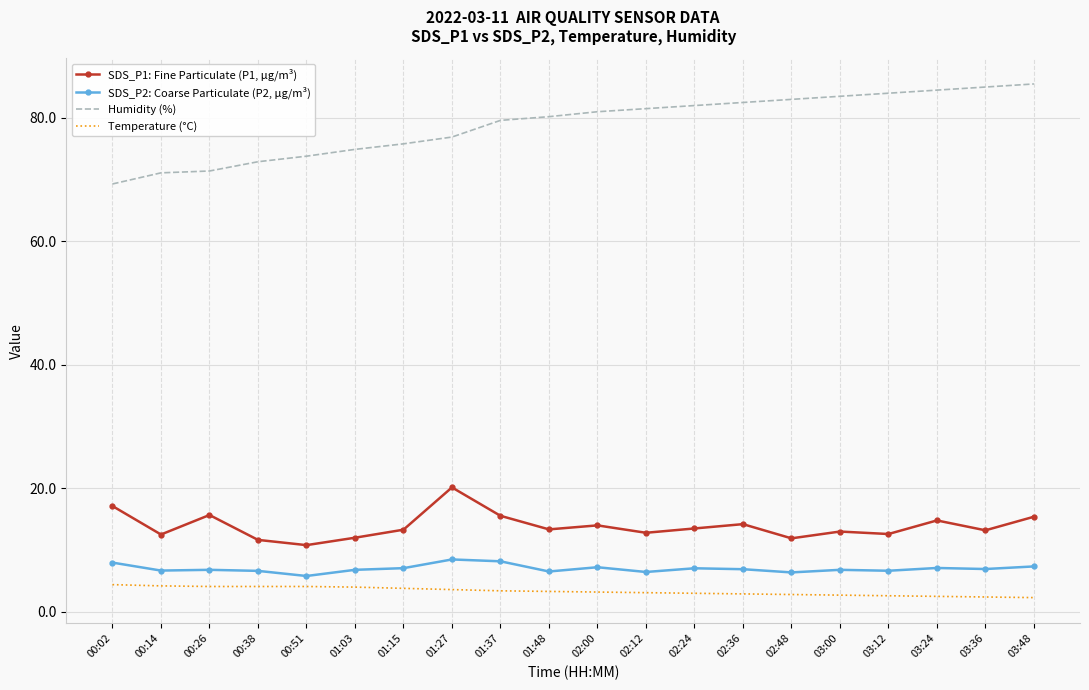

What is the spread (max minus min) of values at 01:03?

70.9